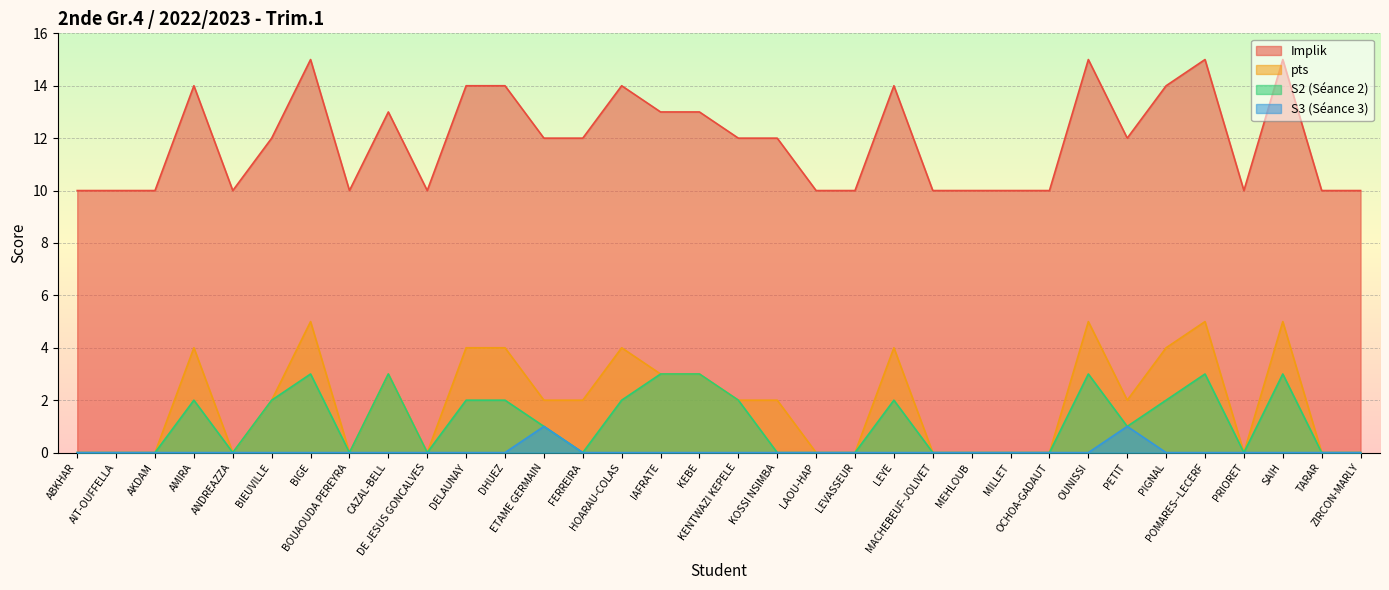

True or false: Implik and S2 intersect in this chart.

False